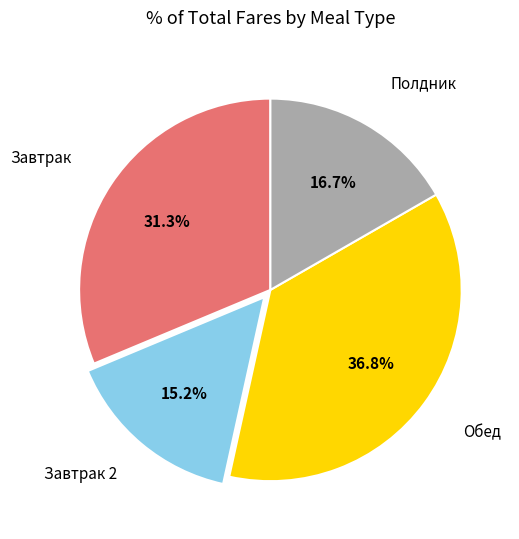

Is there any slice that represents more than half of the pie?

No